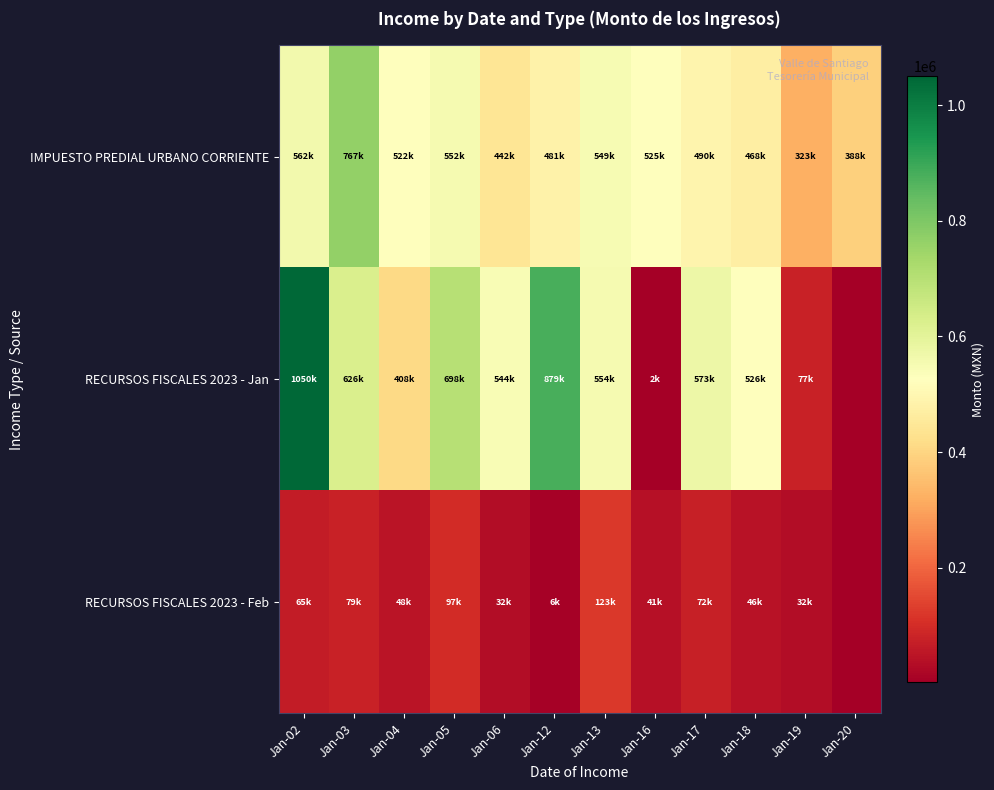

Count the number of categories in the chart.

12